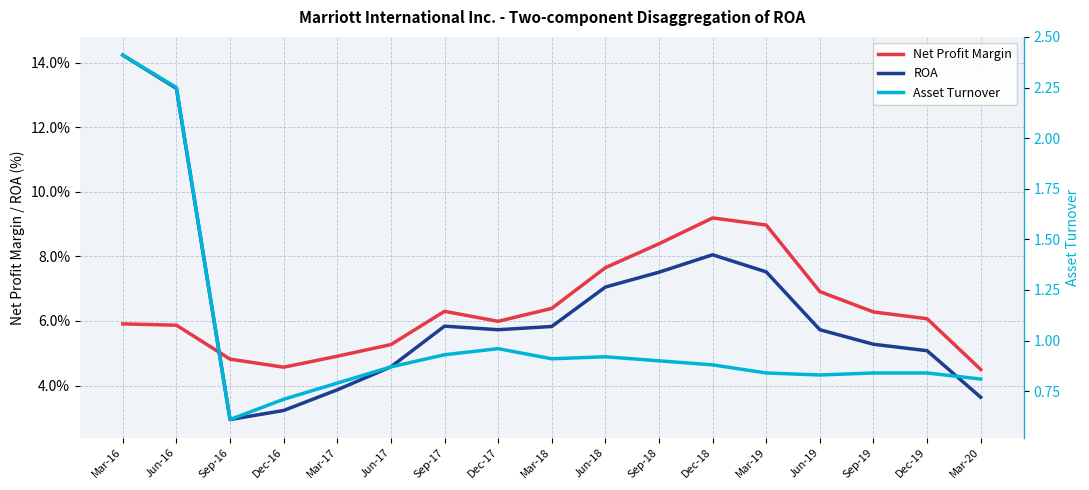

How many data points in ROA are above 5?

12